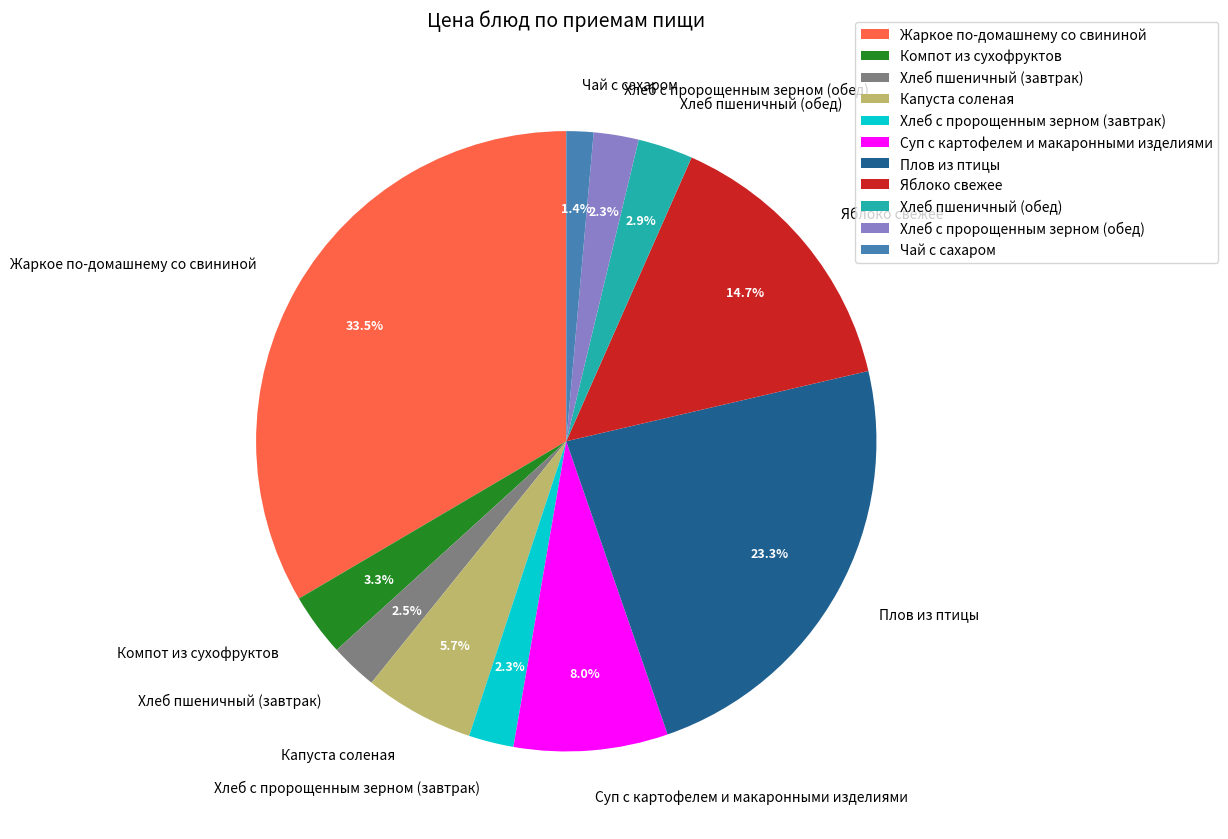

Is there any slice that represents more than half of the pie?

No